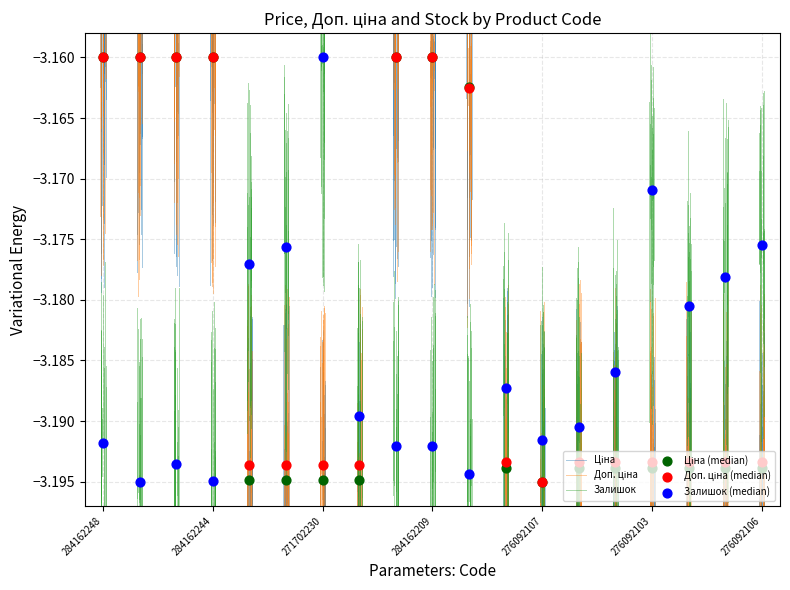

What is the total value across all series at 284162209?

-9.5